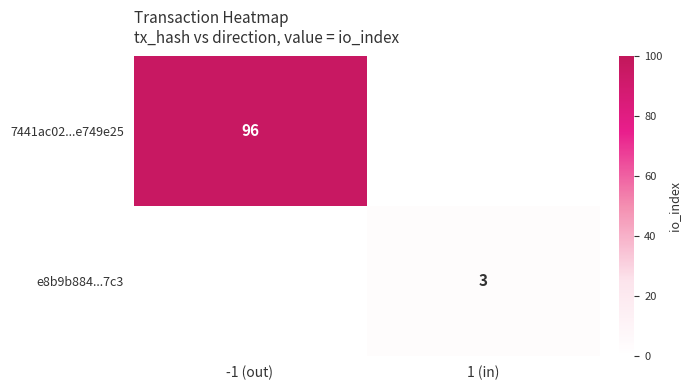

Which label corresponds to the smallest value in the chart?

1 (in)